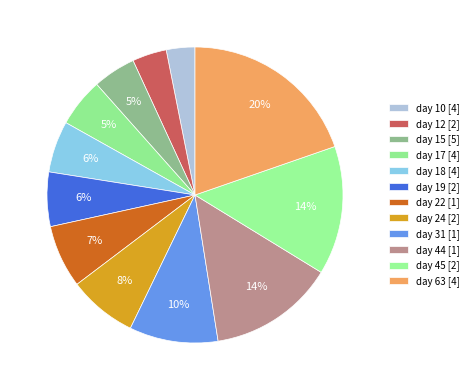

To the nearest percent, what is the combined percentage of day 10 [4] and day 12 [2]?

7%